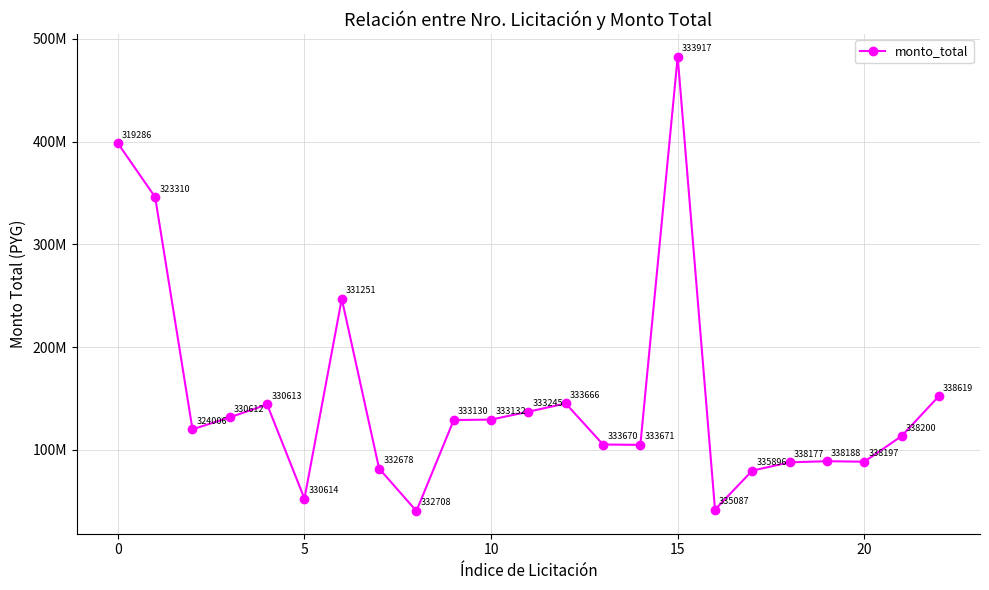

What is the smallest value displayed?

40500000